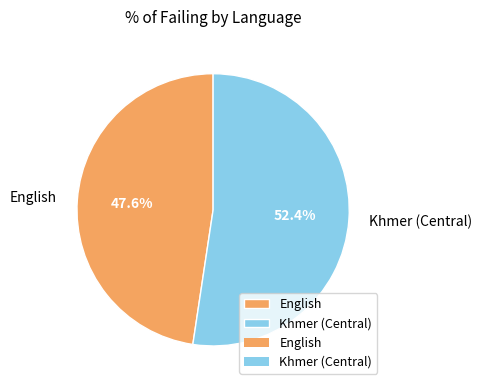

Which category accounts for the majority?

Khmer (Central)